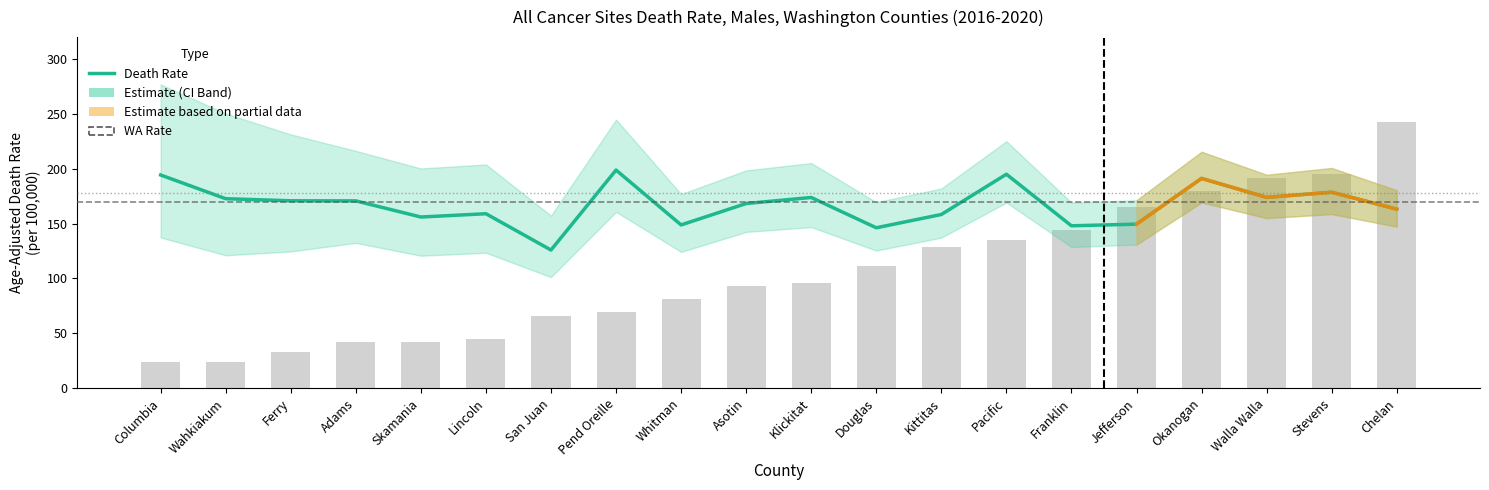

Rank the series by their average value, from highest to lowest.

rate, avg_count